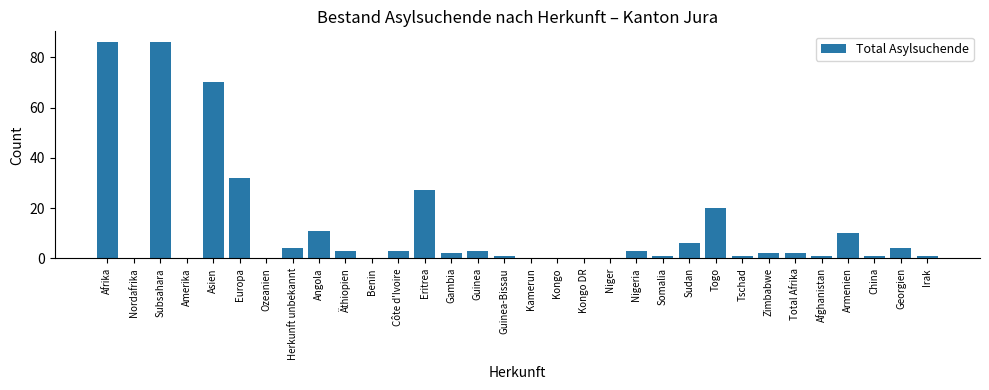

Are the bars grouped side by side (vs. stacked)?

No